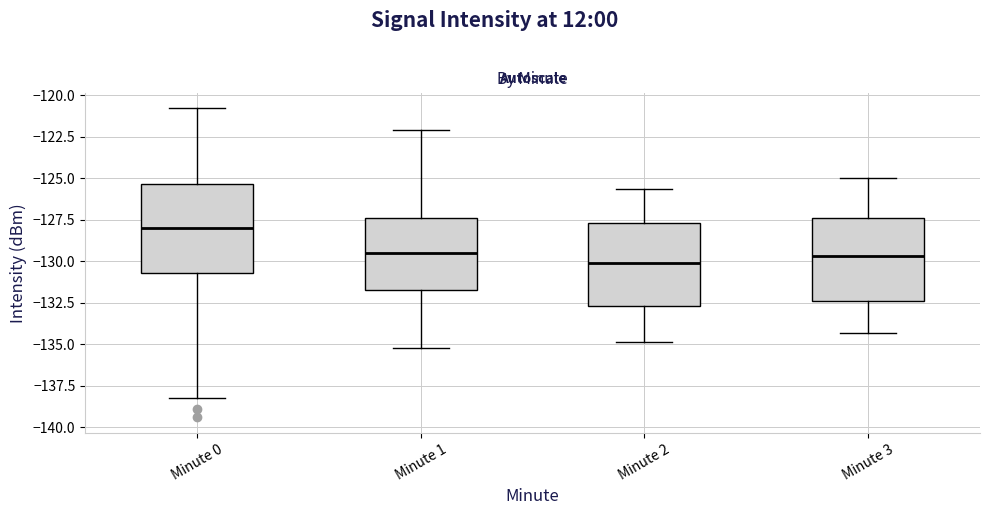

Reading left to right, read every box against the y-axis: the position of its median line, the range the box covers, and the ends of its whiskers. The values are not printed on the chart, so give them approximately, as read against the axis.

Minute 0: median -128.0, box -130.5 to -125.5, whiskers -138.5 to -121.0
Minute 1: median -129.5, box -132.0 to -127.5, whiskers -135.0 to -122.0
Minute 2: median -130.0, box -132.5 to -127.5, whiskers -135.0 to -125.5
Minute 3: median -129.5, box -132.5 to -127.5, whiskers -134.5 to -125.0